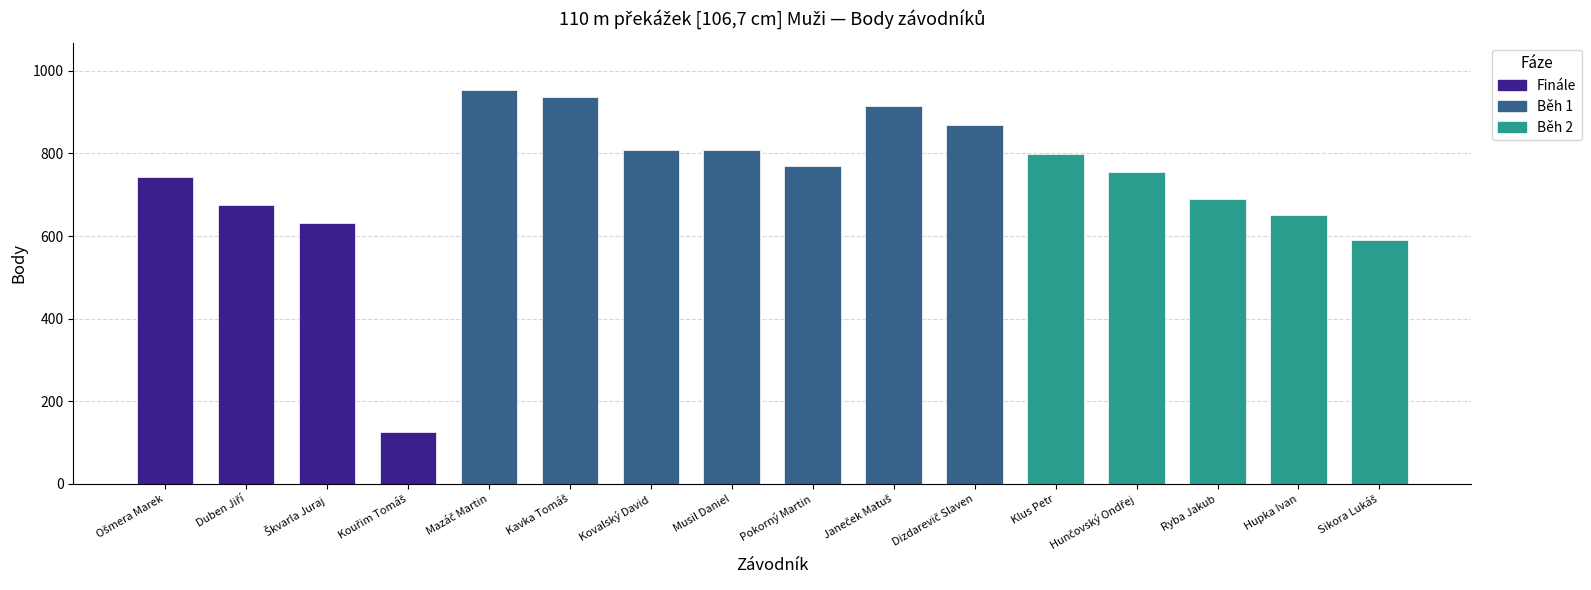

Is it true that the value at Kovalský David is 1340?

False